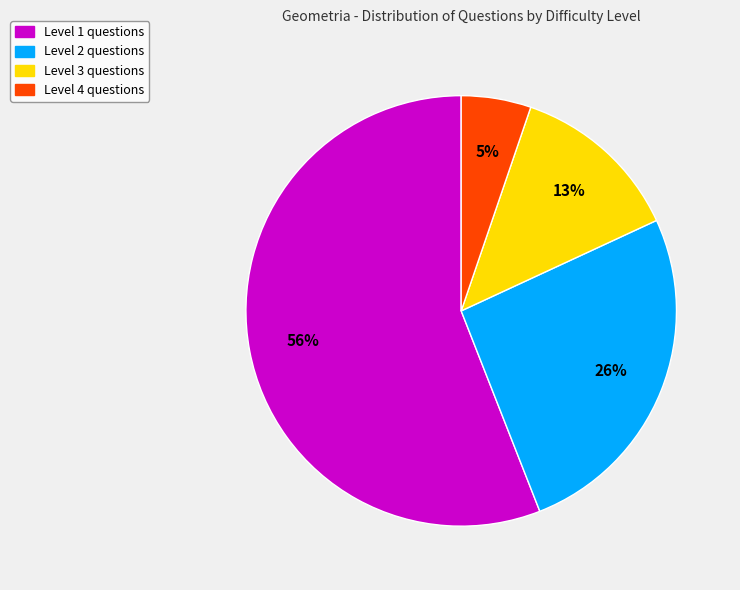

Does any single category account for the majority?

Yes